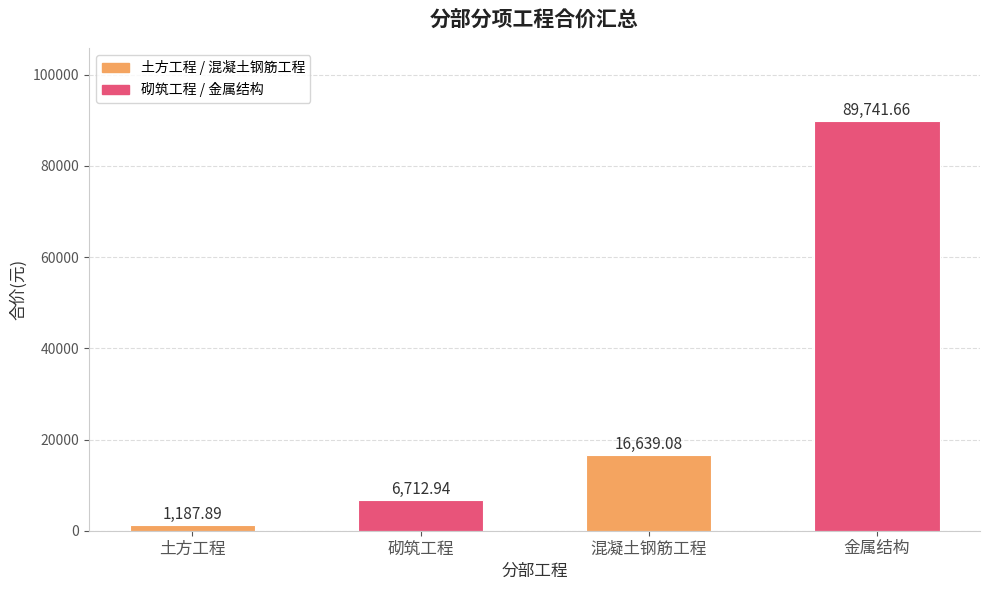

What is the label of the 4th bar from the left?

金属结构